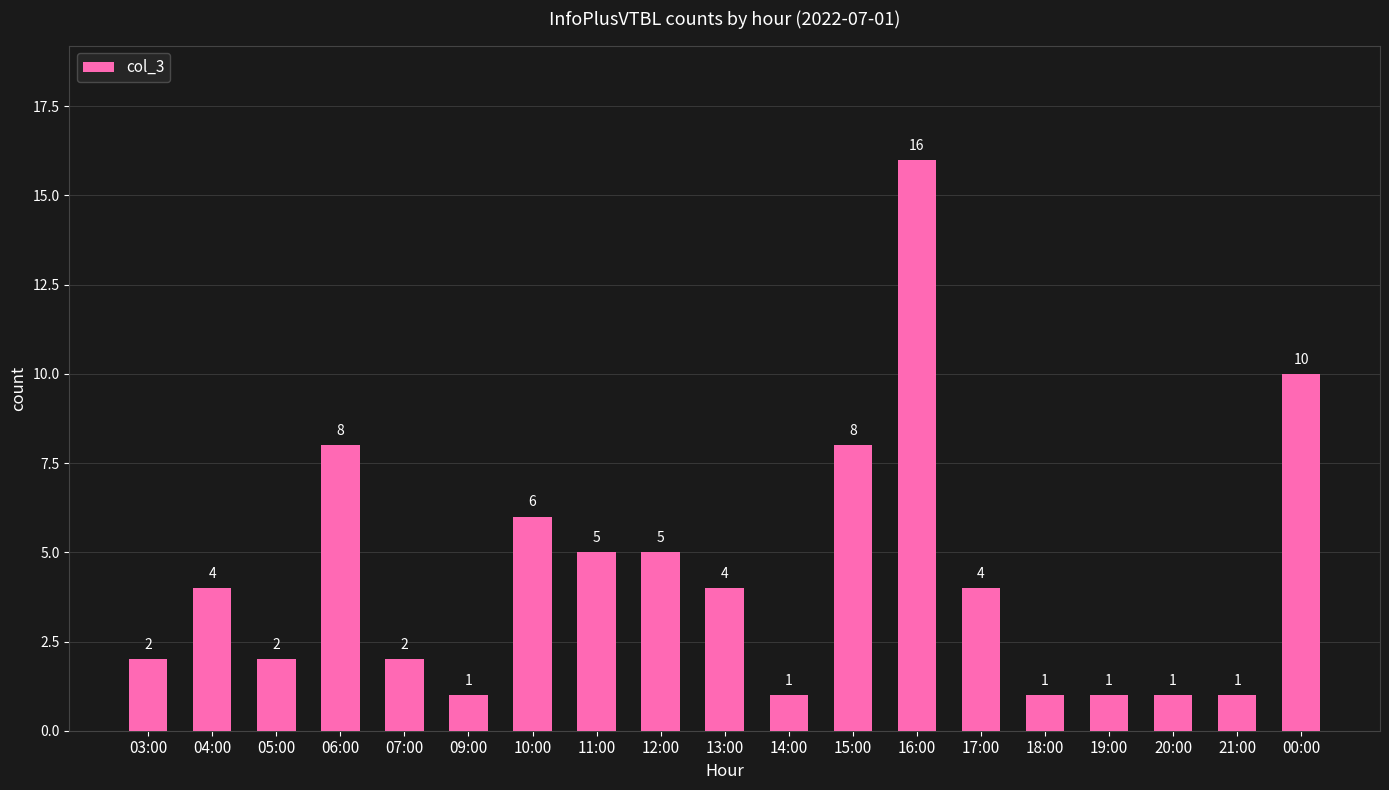

Reading left to right, extract all data points from this chart.

2	4	2	8	2	1	6	5	5	4	1	8	16	4	1	1	1	1	10